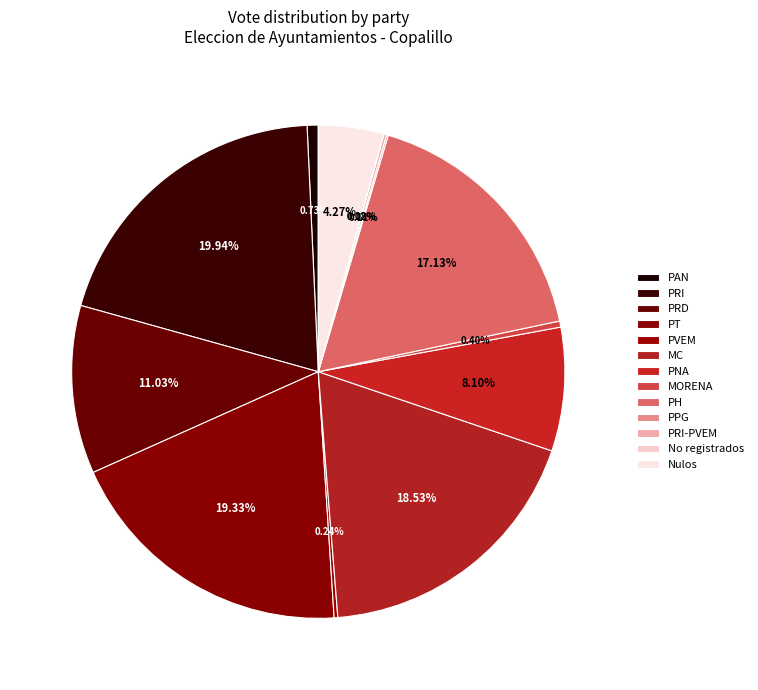

Is PRD the majority of the pie?

No